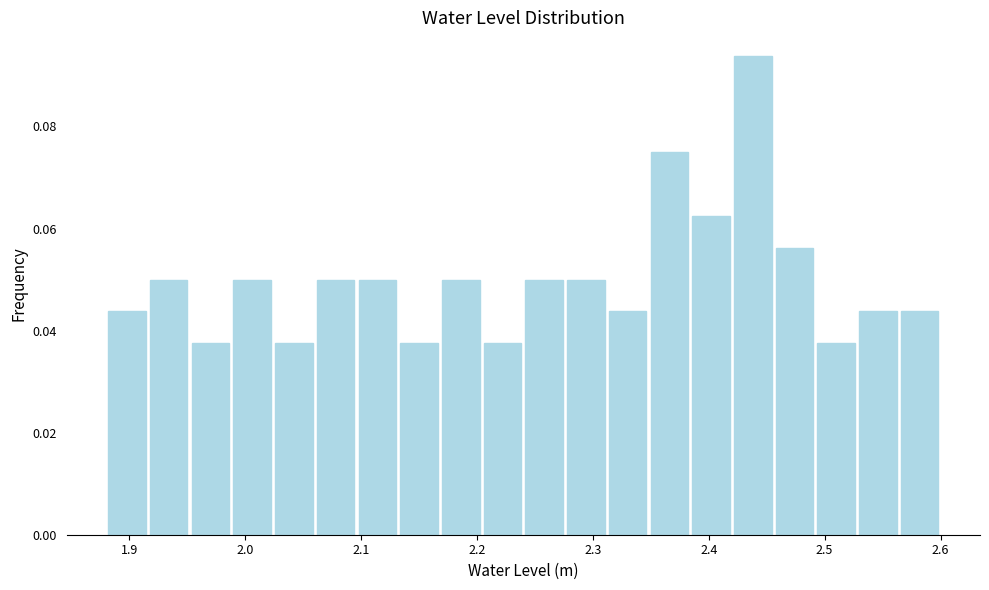

Read against the x-axis, roughly where is the centre of the tallest bar?

2.44